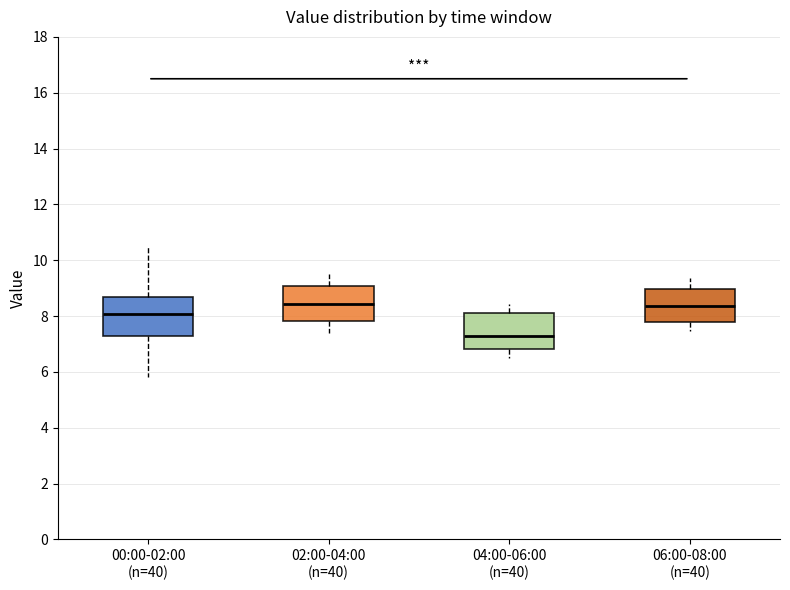

Where is the upper edge of the box for 00:00-02:00 (n=40) on the y-axis? The values are not printed on the chart, so give them approximately, as read against the axis.

8.6